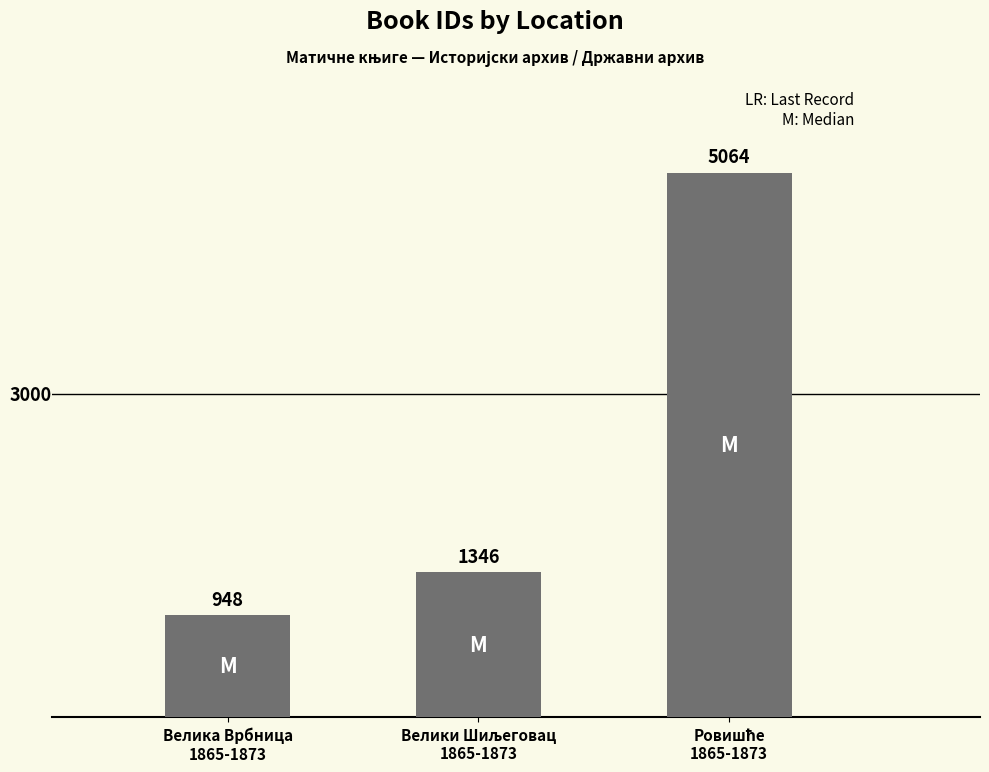

What is the value of the 2nd bar from the left?

1346